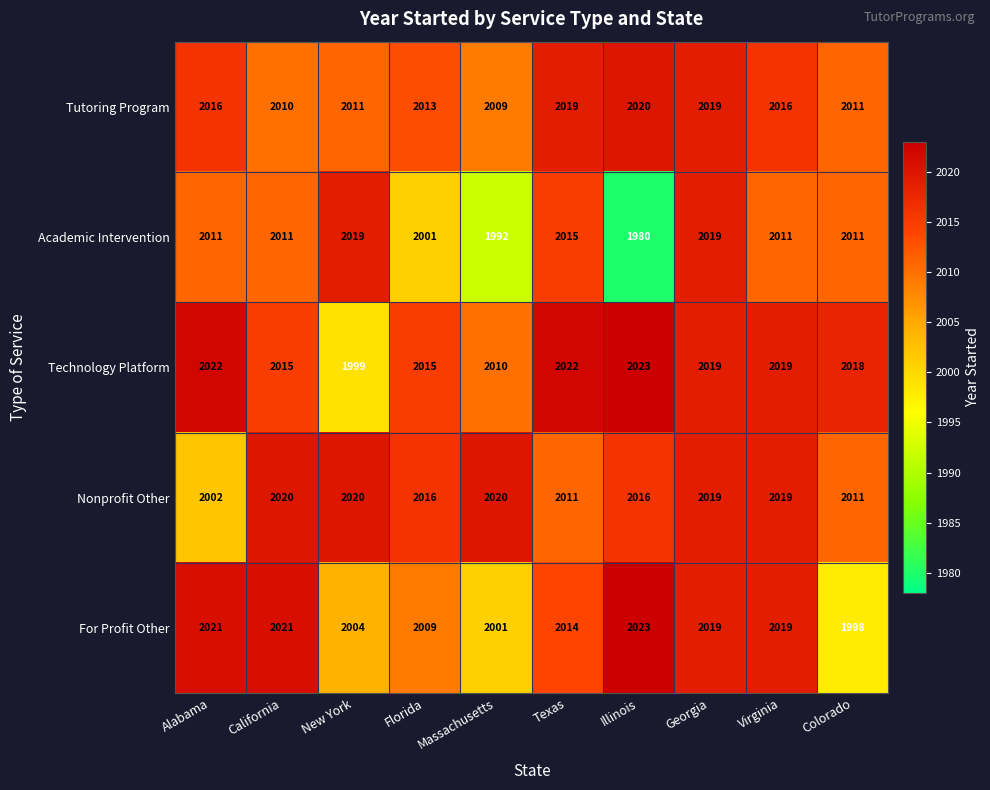

Count the number of data series in this chart.

5